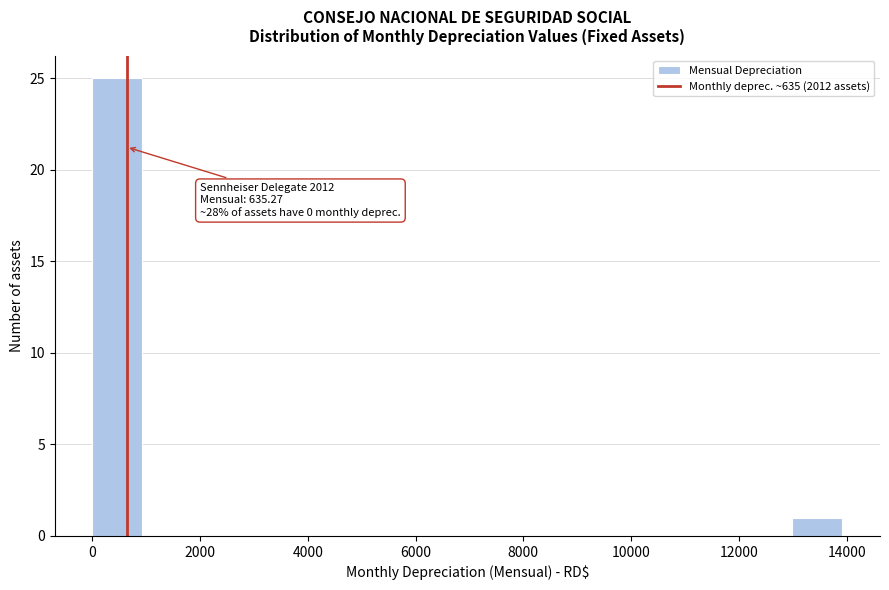

Which range on the x-axis has the tallest bar?

0 to 1000